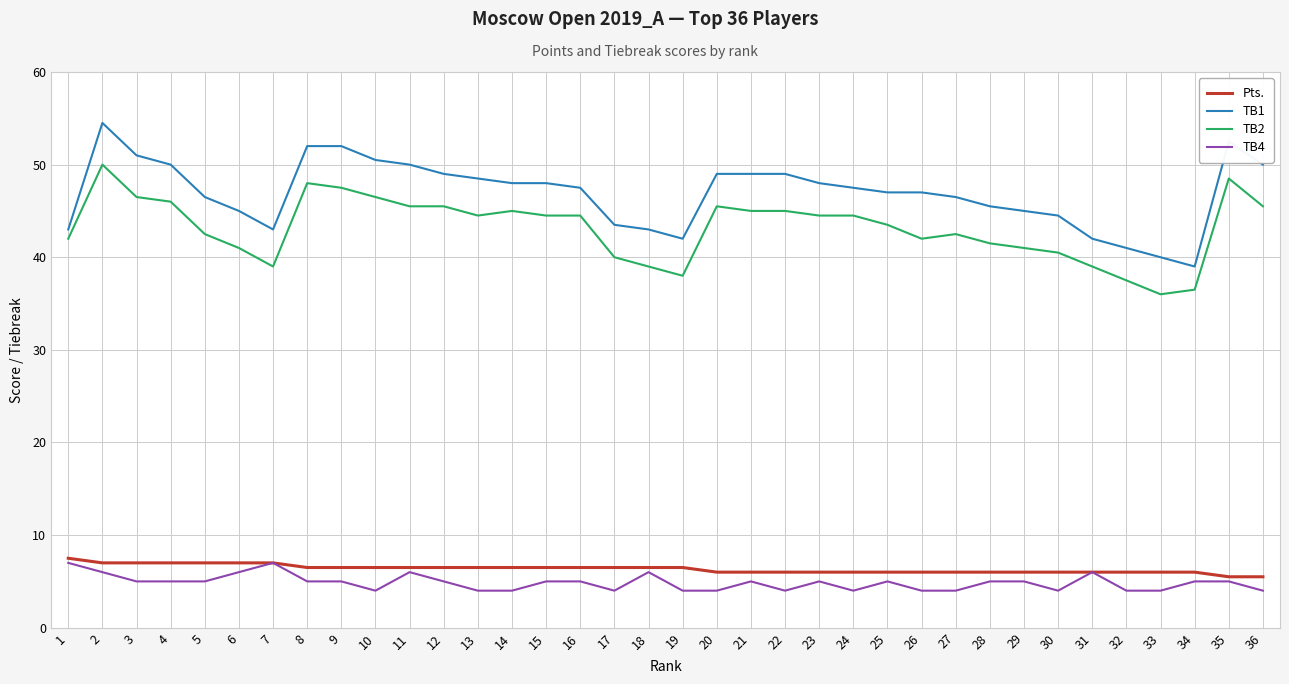

Reading left to right, what are all the values shown in this chart?

Pts.: 7.5	7.0	7.0	7.0	7.0	7.0	7.0	6.5	6.5	6.5	6.5	6.5	6.5	6.5	6.5	6.5	6.5	6.5	6.5	6.0	6.0	6.0	6.0	6.0	6.0	6.0	6.0	6.0	6.0	6.0	6.0	6.0	6.0	6.0	5.5	5.5
TB1: 43.0	54.5	51.0	50.0	46.5	45.0	43.0	52.0	52.0	50.5	50.0	49.0	48.5	48.0	48.0	47.5	43.5	43.0	42.0	49.0	49.0	49.0	48.0	47.5	47.0	47.0	46.5	45.5	45.0	44.5	42.0	41.0	40.0	39.0	52.5	50.0
TB2: 42.0	50.0	46.5	46.0	42.5	41.0	39.0	48.0	47.5	46.5	45.5	45.5	44.5	45.0	44.5	44.5	40.0	39.0	38.0	45.5	45.0	45.0	44.5	44.5	43.5	42.0	42.5	41.5	41.0	40.5	39.0	37.5	36.0	36.5	48.5	45.5
TB4: 7.0	6.0	5.0	5.0	5.0	6.0	7.0	5.0	5.0	4.0	6.0	5.0	4.0	4.0	5.0	5.0	4.0	6.0	4.0	4.0	5.0	4.0	5.0	4.0	5.0	4.0	4.0	5.0	5.0	4.0	6.0	4.0	4.0	5.0	5.0	4.0